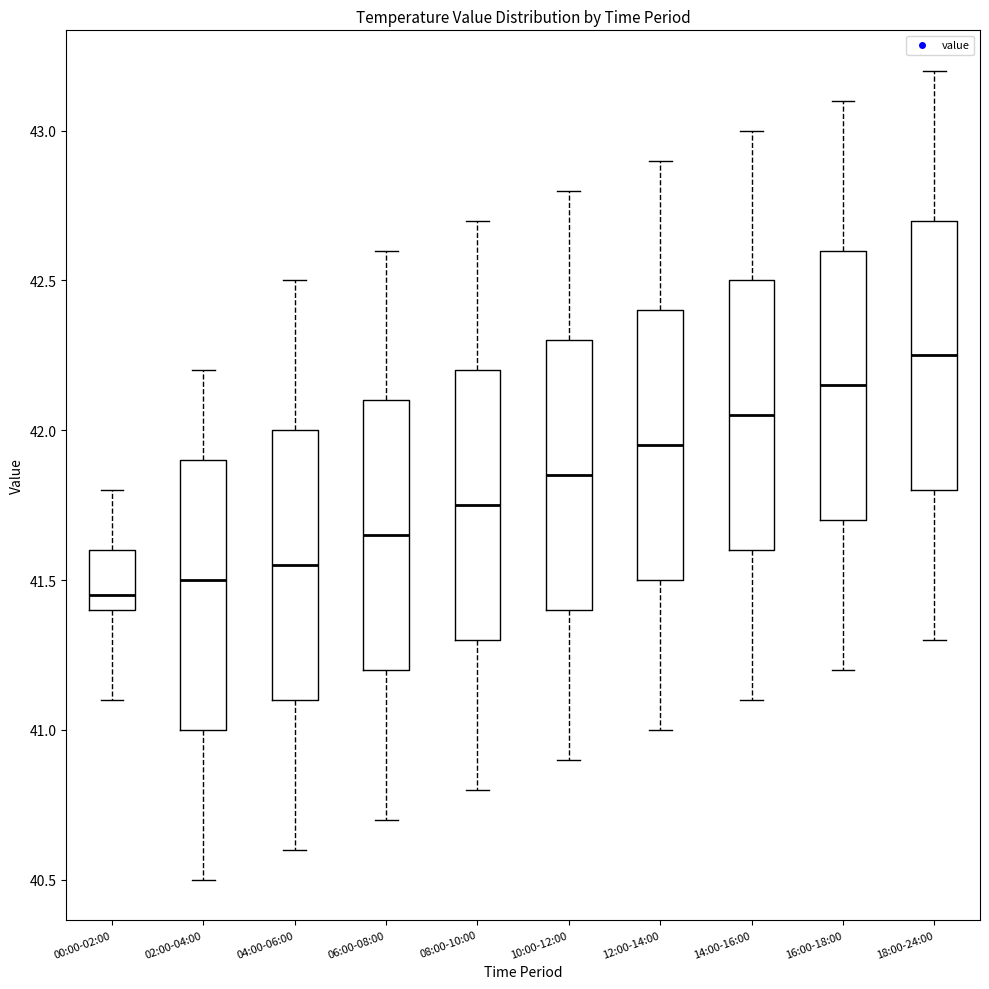

Reading left to right, read every box against the y-axis: the position of its median line, the range the box covers, and the ends of its whiskers. The values are not printed on the chart, so give them approximately, as read against the axis.

00:00-02:00: median 41.45, box 41.40 to 41.60, whiskers 41.10 to 41.80
02:00-04:00: median 41.50, box 41.00 to 41.90, whiskers 40.50 to 42.20
04:00-06:00: median 41.55, box 41.10 to 42.00, whiskers 40.60 to 42.50
06:00-08:00: median 41.65, box 41.20 to 42.10, whiskers 40.70 to 42.60
08:00-10:00: median 41.75, box 41.30 to 42.20, whiskers 40.80 to 42.70
10:00-12:00: median 41.85, box 41.40 to 42.30, whiskers 40.90 to 42.80
12:00-14:00: median 41.95, box 41.50 to 42.40, whiskers 41.00 to 42.90
14:00-16:00: median 42.05, box 41.60 to 42.50, whiskers 41.10 to 43.00
16:00-18:00: median 42.15, box 41.70 to 42.60, whiskers 41.20 to 43.10
18:00-24:00: median 42.25, box 41.80 to 42.70, whiskers 41.30 to 43.20